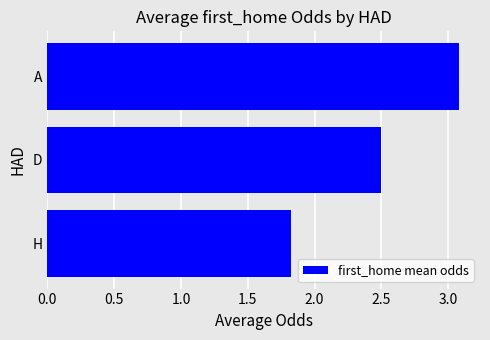

Reading bottom to top, transcribe all the data shown in this chart.

1.8	2.5	3.1